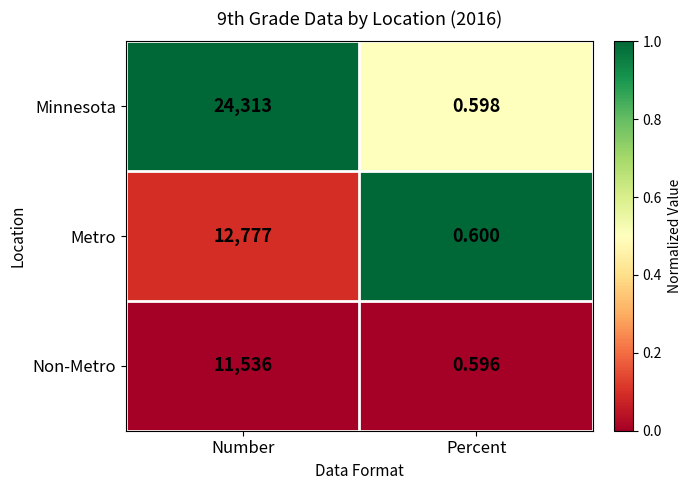

Where is Minnesota nearest to the value 12156?

Percent